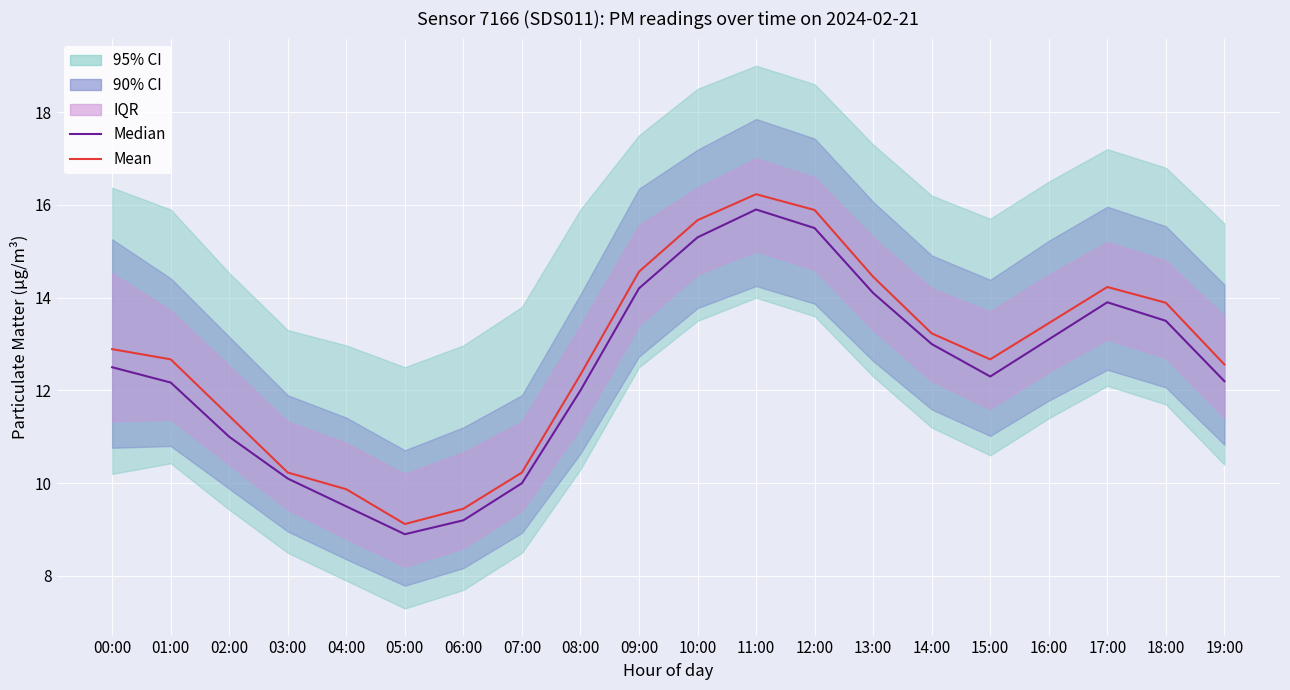

True or false: Median and Mean intersect in this chart.

False